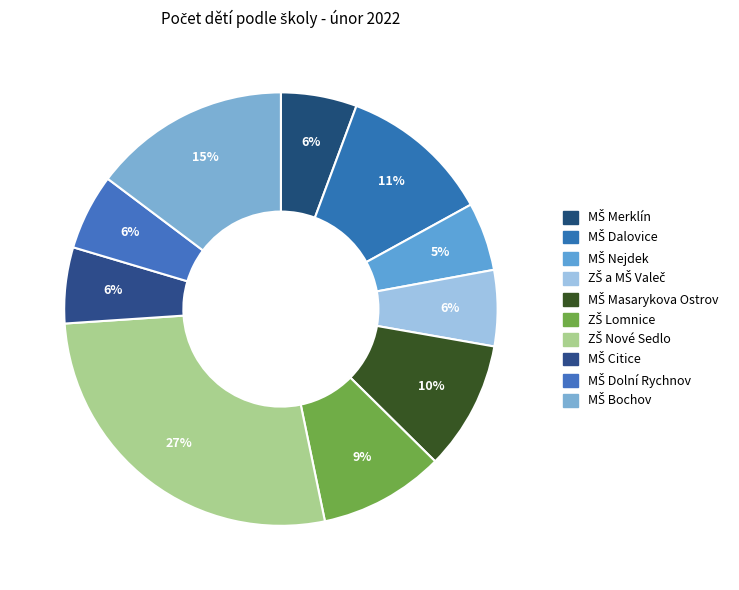

Count the number of slices in the pie.

10